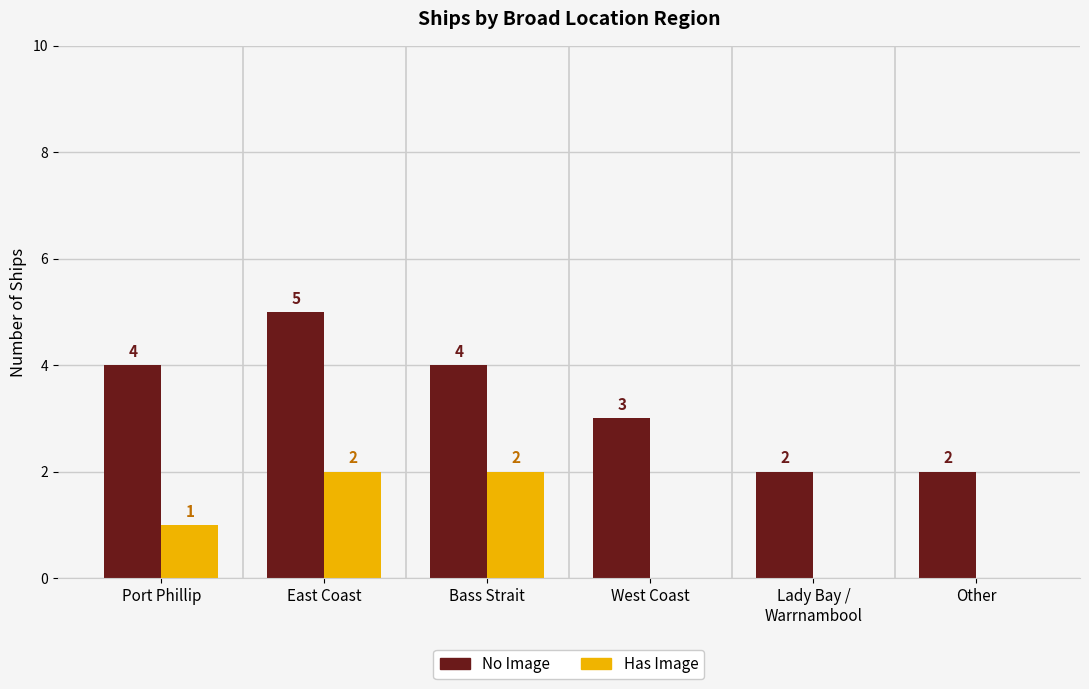

Read the No Image value at East Coast.

5